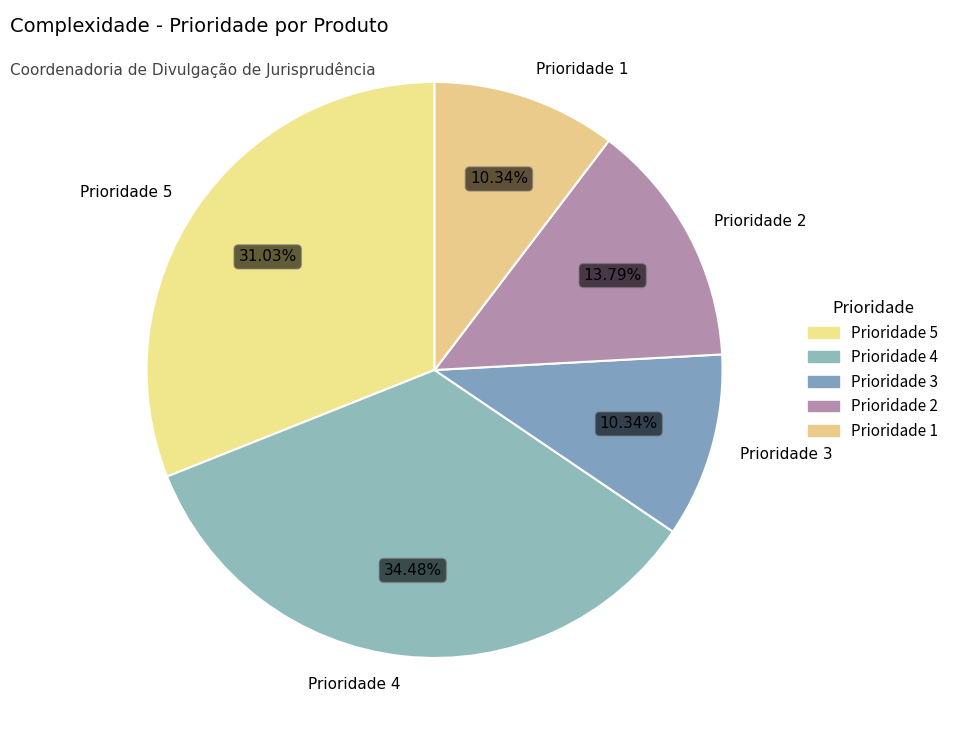

Combined, do Prioridade 1 and Prioridade 3 account for over 50%?

No